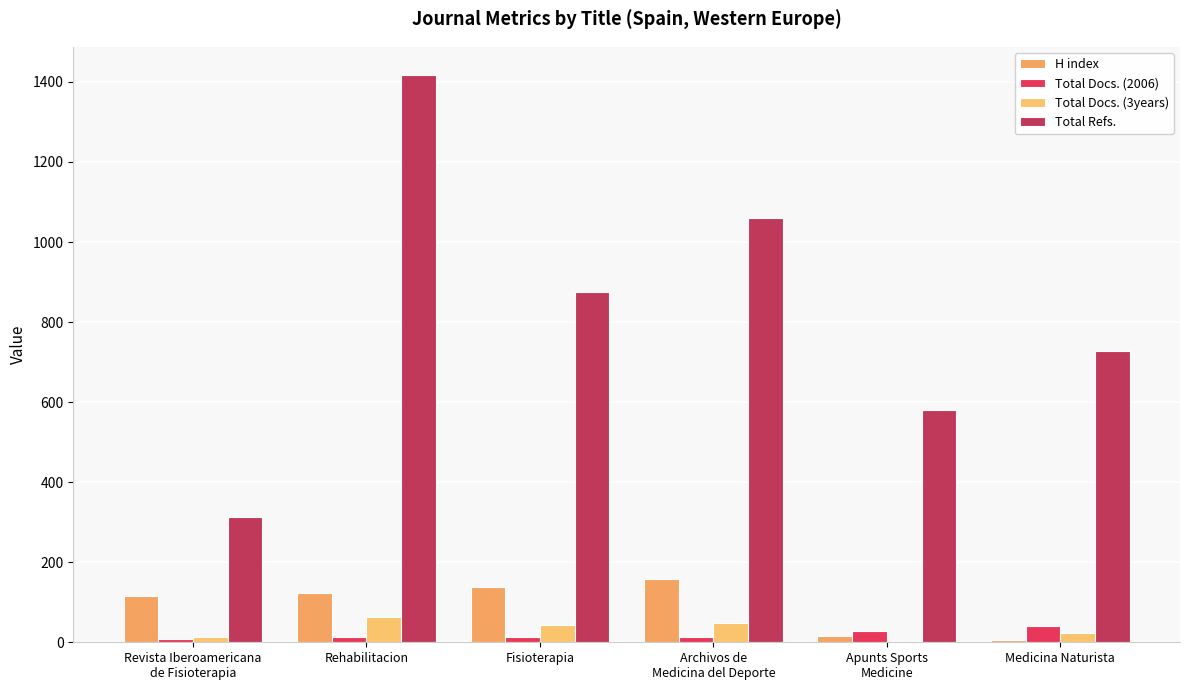

Reading right to left, transcribe all the data shown in this chart.

H index: 6	16	159	138	123	116
Total Docs. (2006): 40	29	14	13	12	7
Total Docs. (3years): 24	0	49	42	62	12
Total Refs.: 729	580	1061	876	1417	313